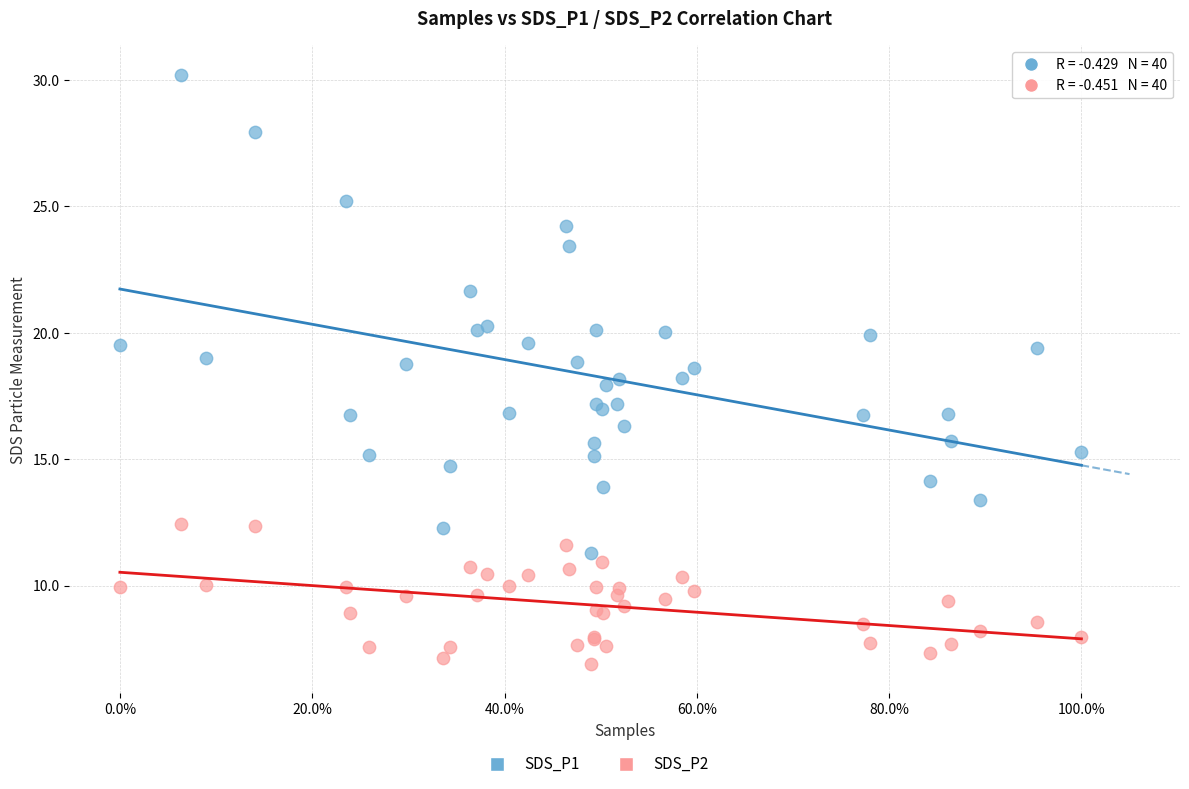

What is the X range (max minus min) for the scatter plot?

1.0